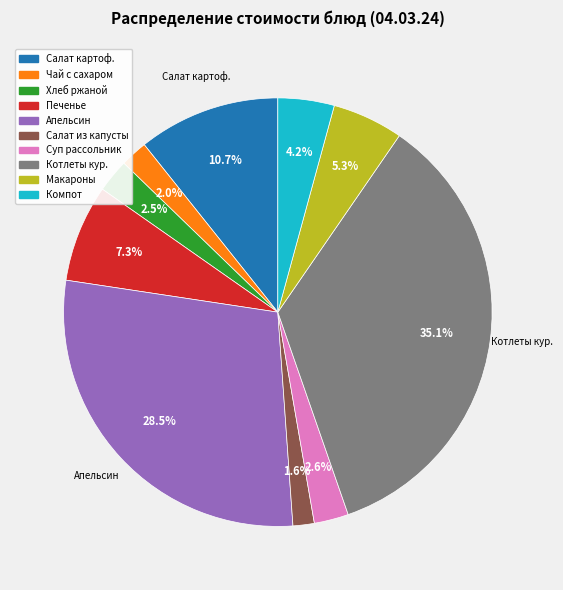

Does any single category account for the majority?

No